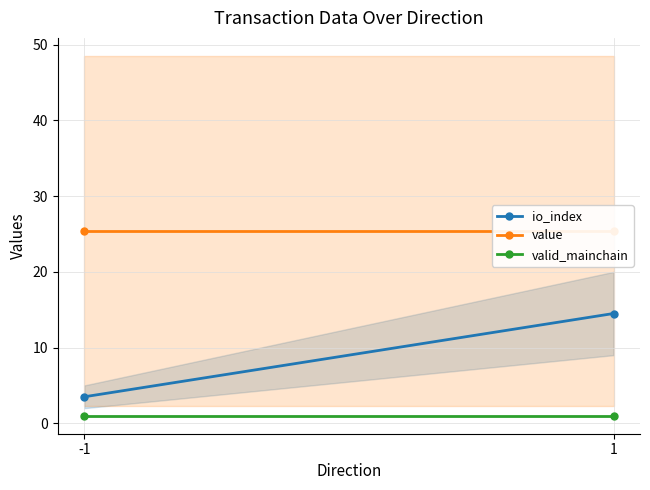

The value of io_index at 1 is 14.5. True or false?

True